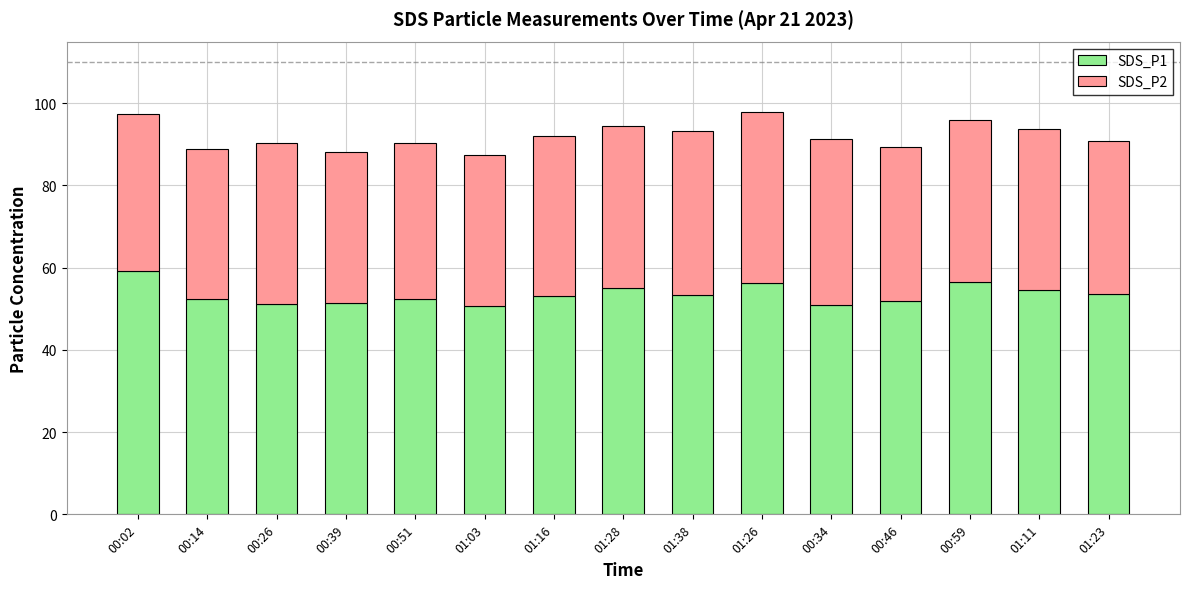

What are all the series names shown in the legend?

SDS_P1, SDS_P2